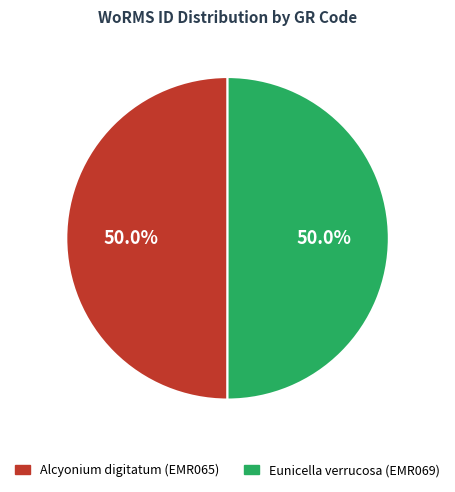

Approximately how many times larger is the value at Alcyonium digitatum (EMR065) compared to Eunicella verrucosa (EMR069)?

1.0